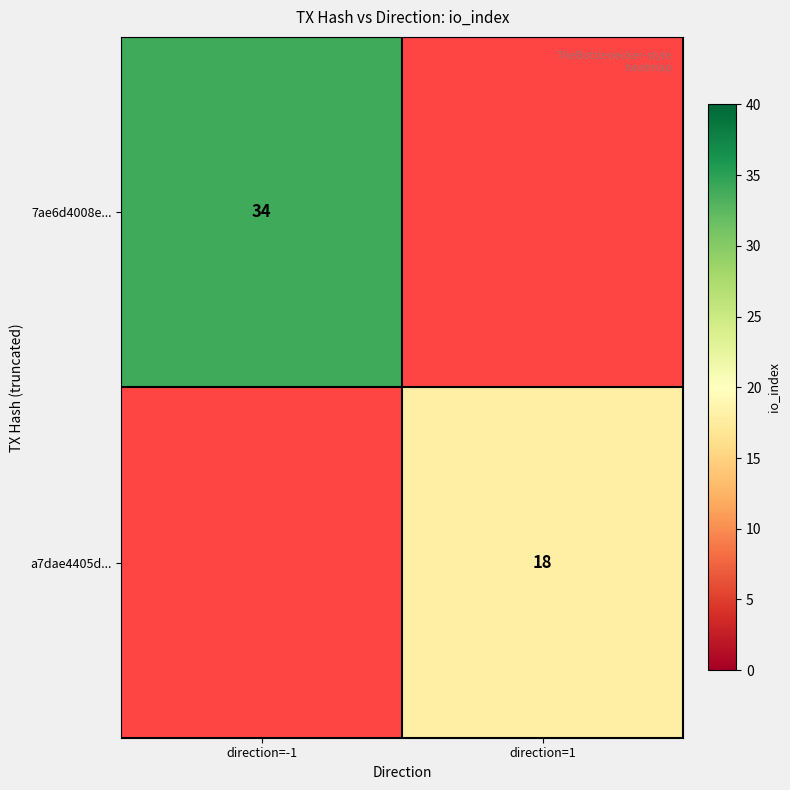

How many series are shown in this chart?

2